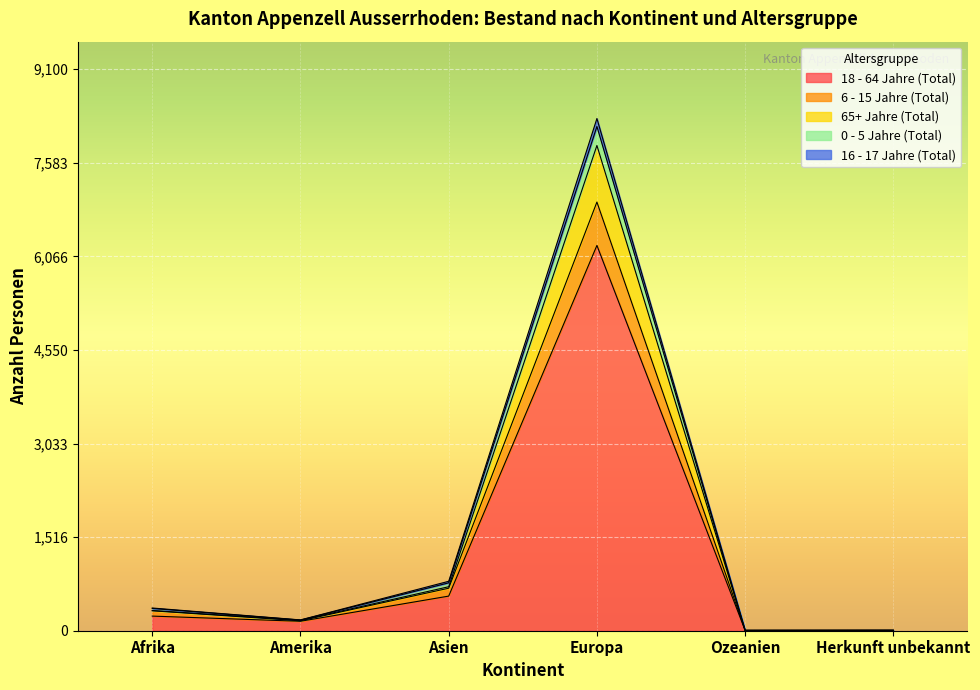

What is the label of the 4th point from the left?

Europa